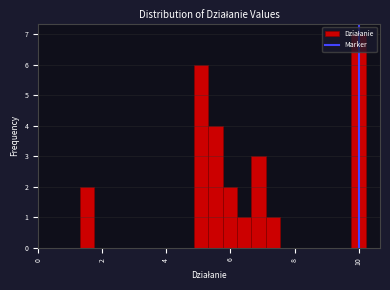

Around what value on the x-axis is the tallest bar? Give the approximate position of its centre, as read against the axis.

10.0